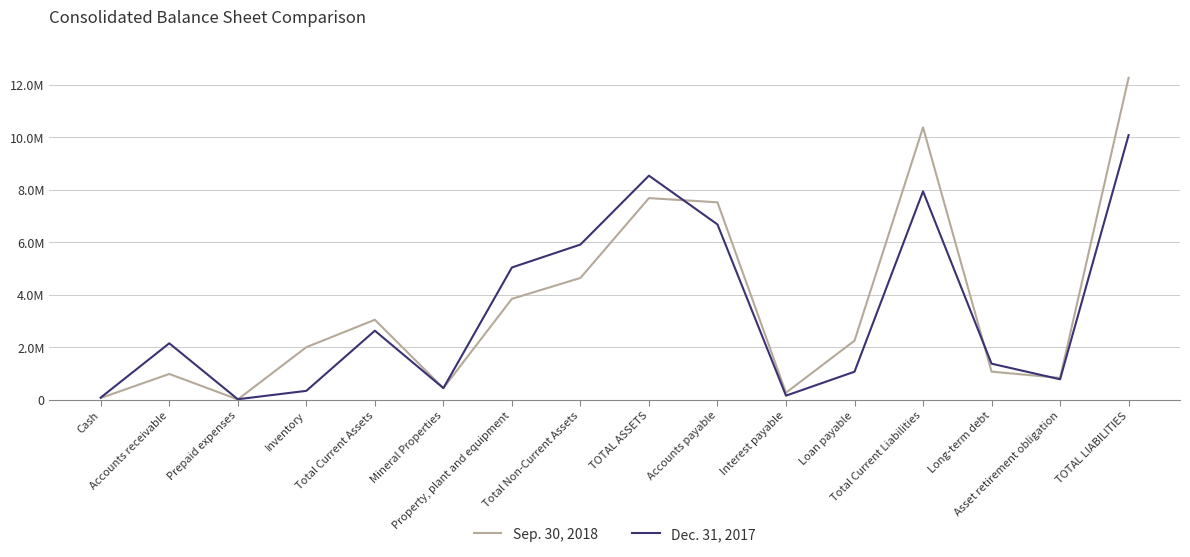

At which category does the chart reach its peak across all series?

TOTAL LIABILITIES